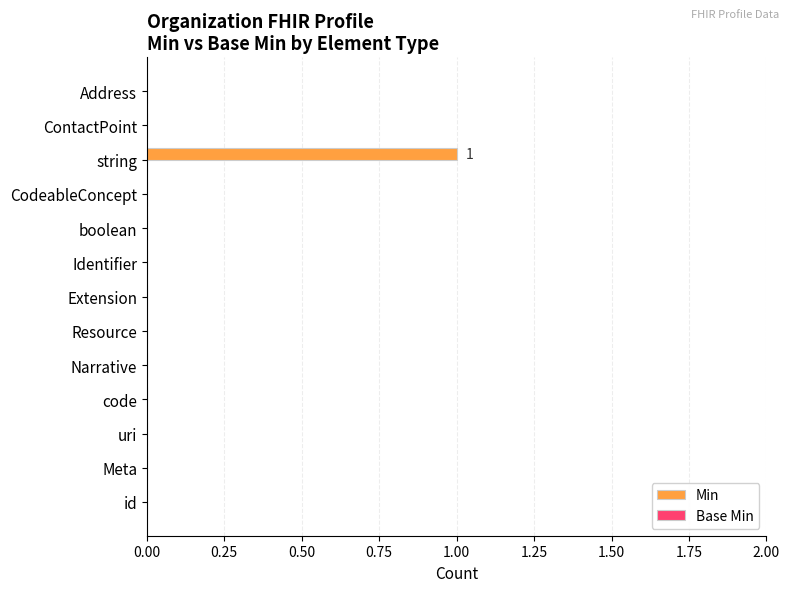

At which category does the chart reach its peak across all series?

string